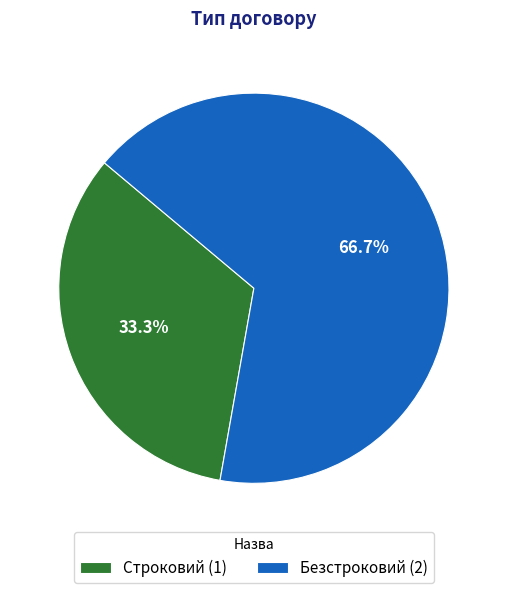

What is the smallest slice in the pie chart?

Строковий